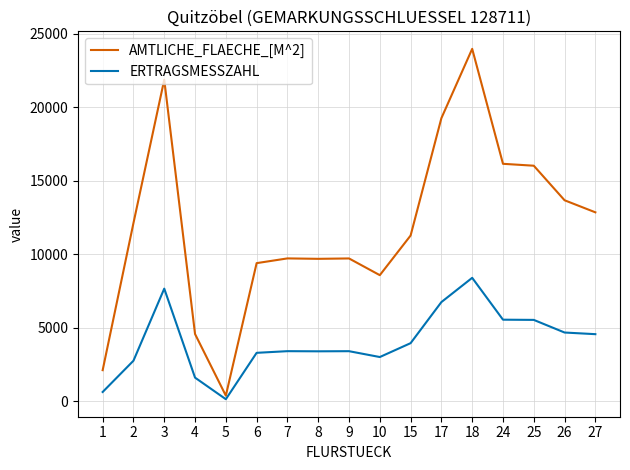

At 7, list the series in order from smallest to largest.

ERTRAGSMESSZAHL, AMTLICHE_FLAECHE_[M^2]